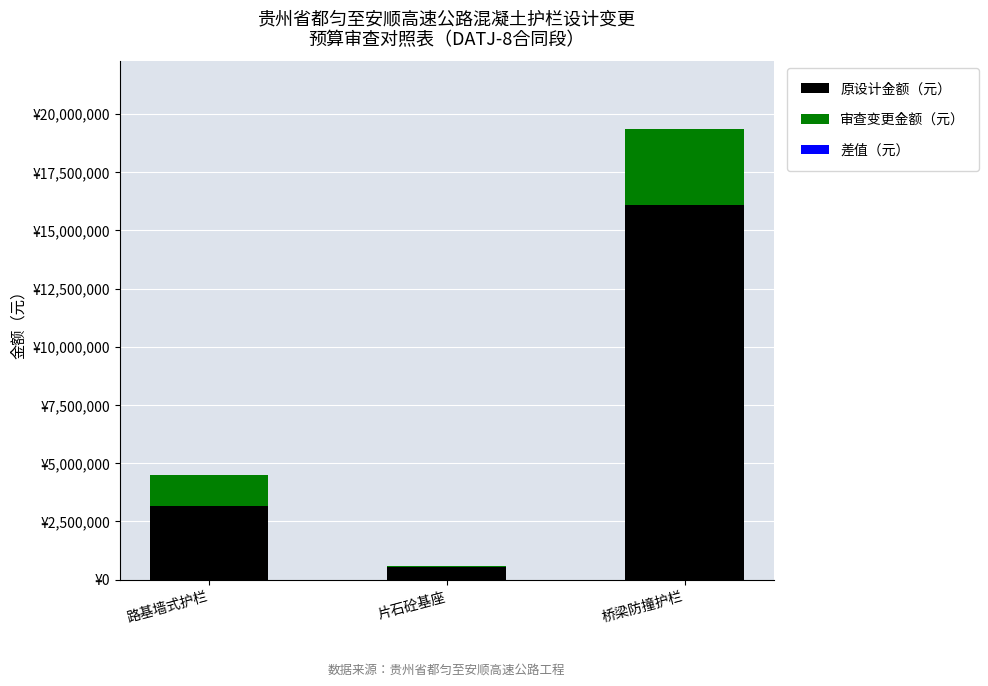

Does the chart contain stacked bars?

Yes